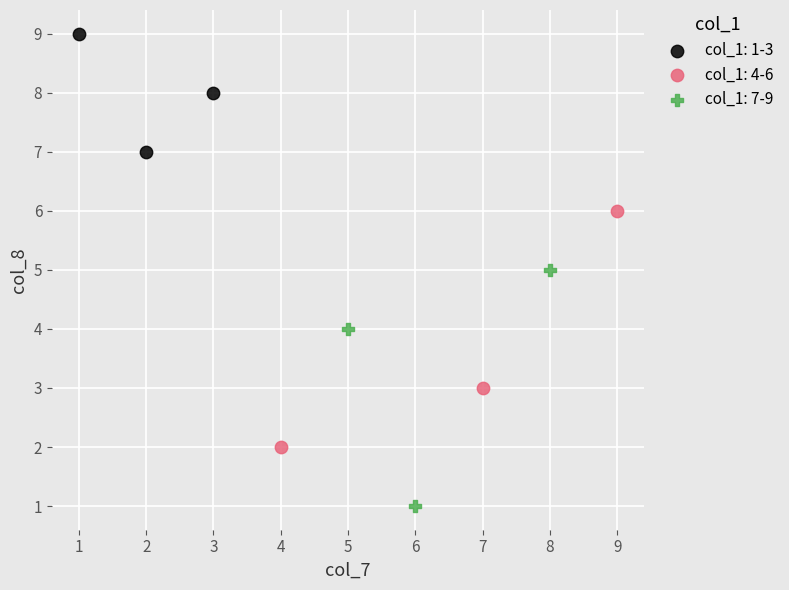

Which series contains the lowest Y value?

col_1: 7-9